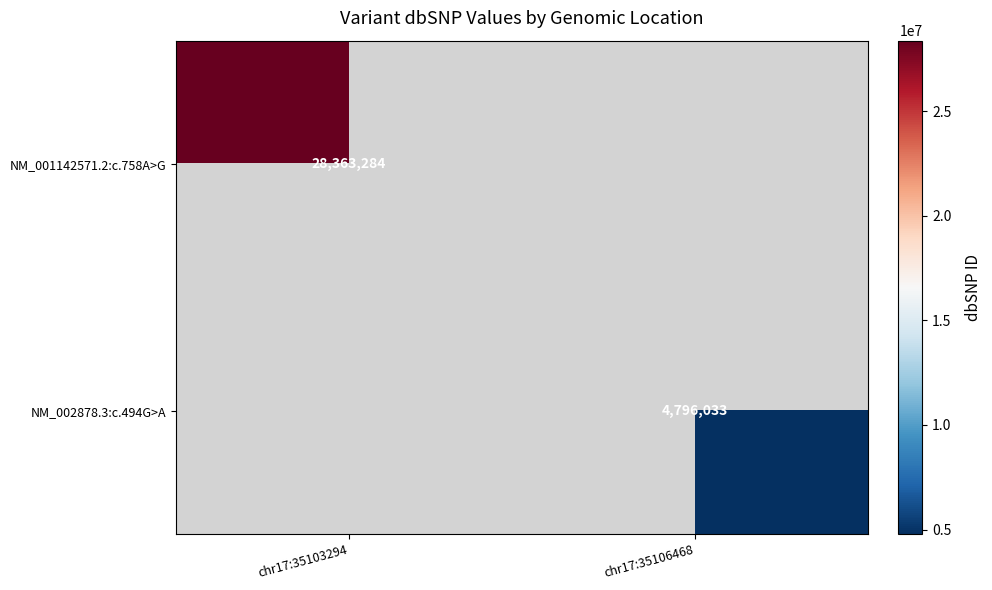

Is the value of NM_001142571.2:c.758A>G at chr17:35103294 greater than the value of NM_002878.3:c.494G>A at chr17:35106468?

Yes